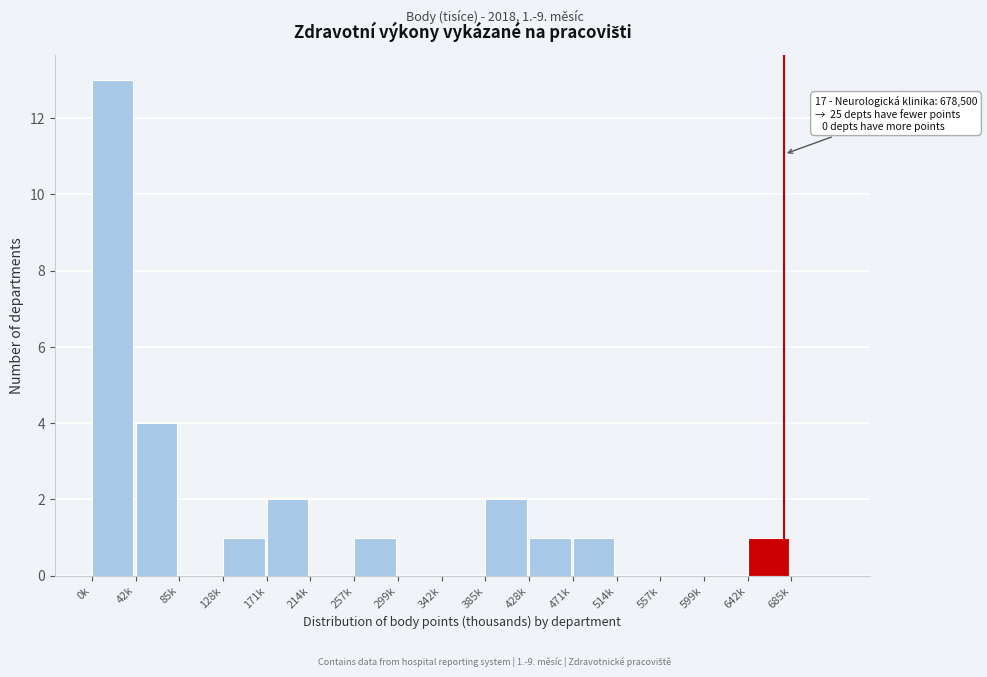

Reading right to left, transcribe all the data shown in this chart.

685k=0	642k=1	599k=0	557k=0	514k=0	471k=1	428k=1	385k=2	342k=0	299k=0	257k=1	214k=0	171k=2	128k=1	85k=0	42k=4	0k=13